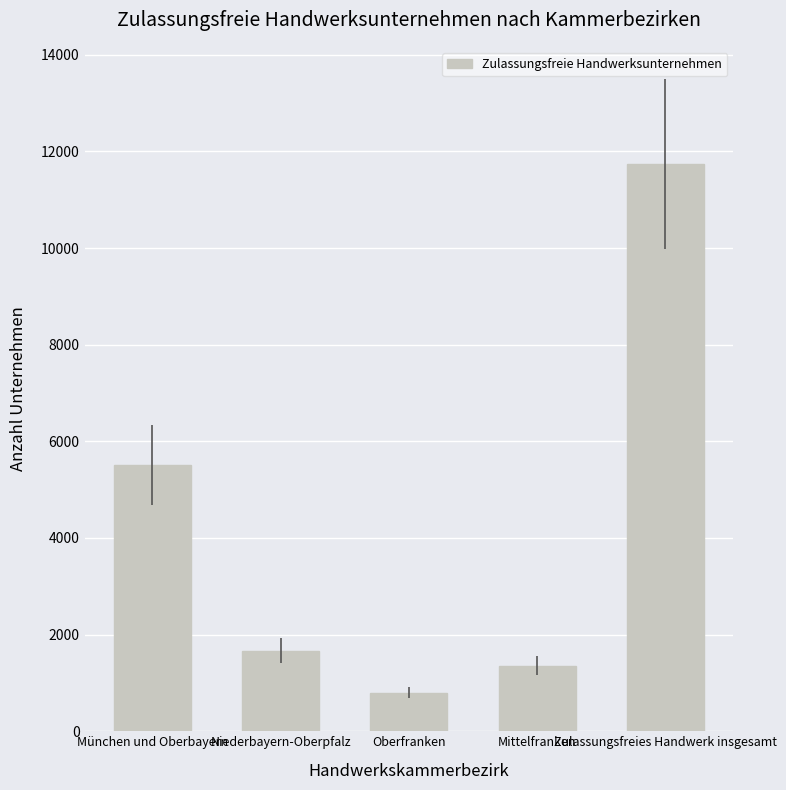

Count the number of data series in this chart.

1